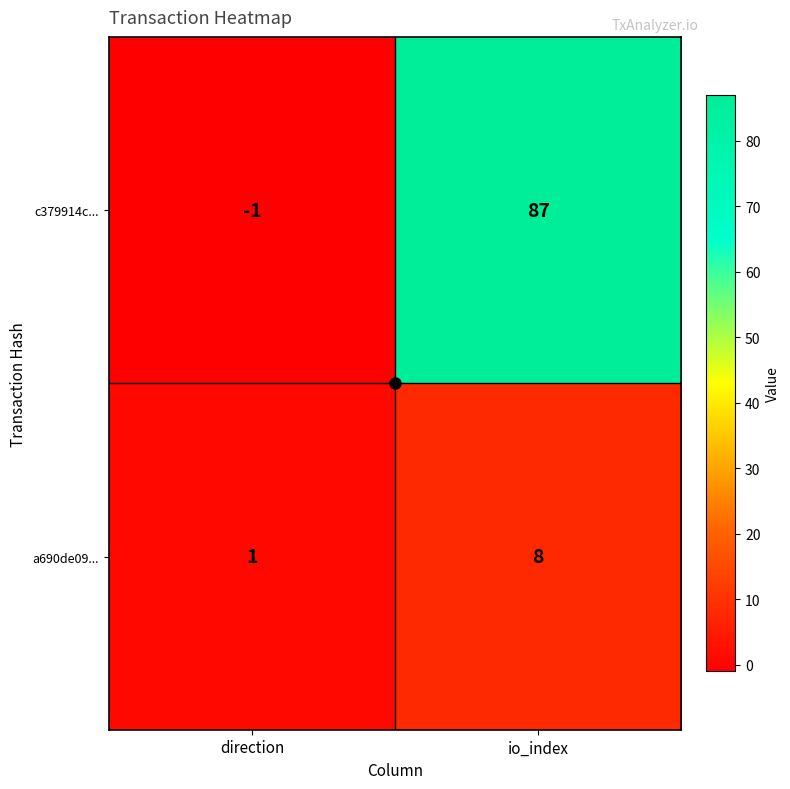

Is it true that c379914c... equals 56 at io_index?

False